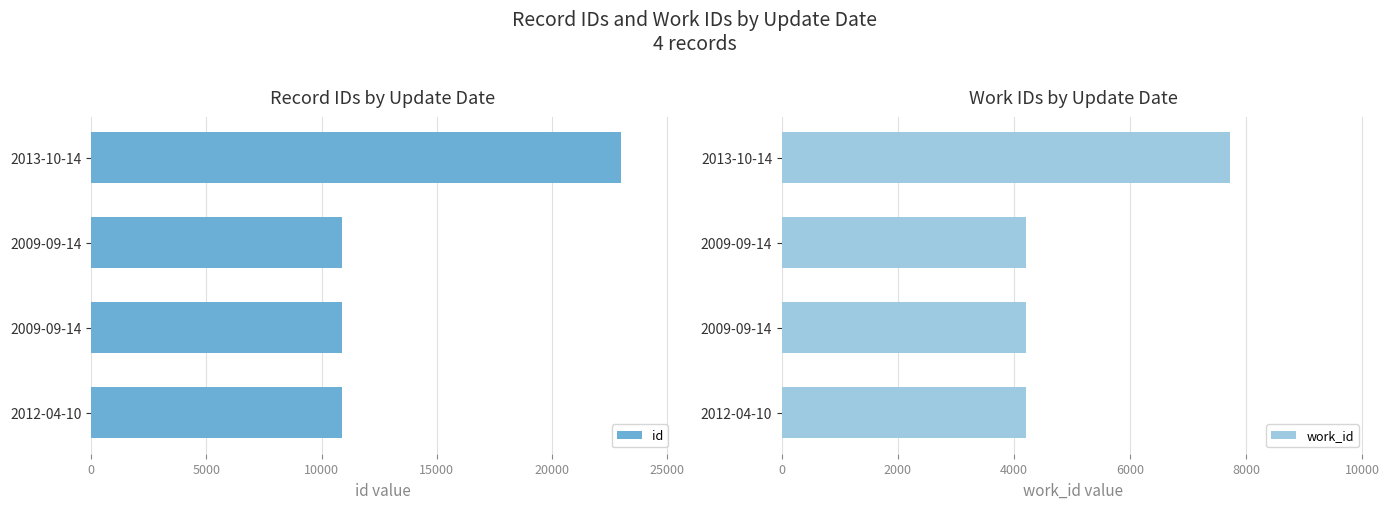

How many values in the id series are below 10895?

2